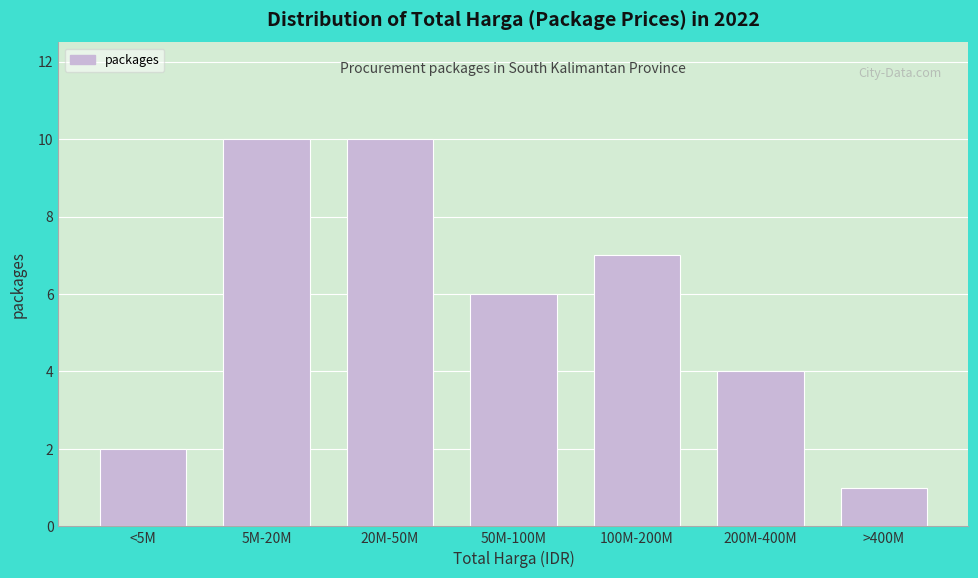

Reading left to right, list all the values displayed in this chart.

2	10	10	6	7	4	1